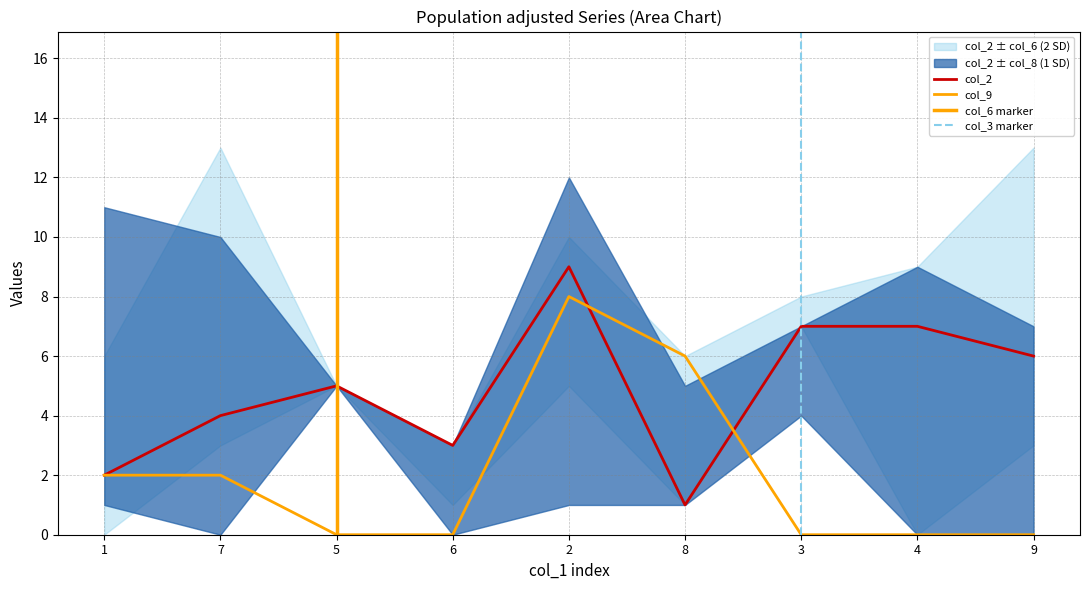

What is the total value across all series at 6?

9